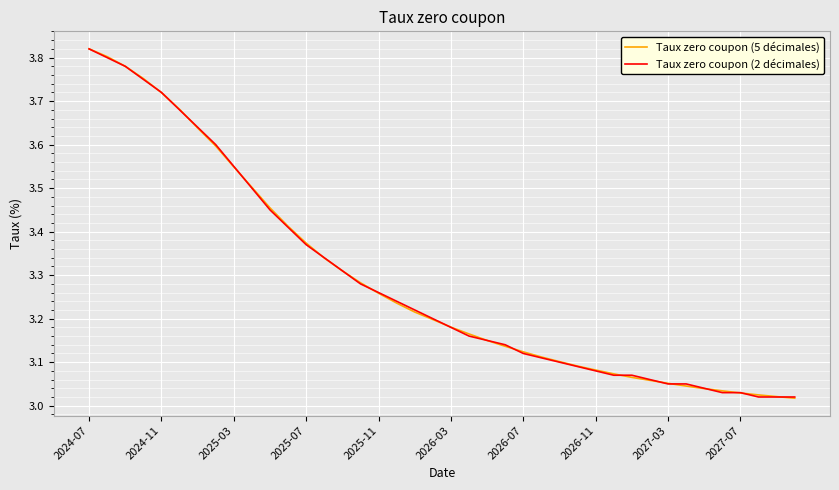

What is the smallest value displayed?

3.0